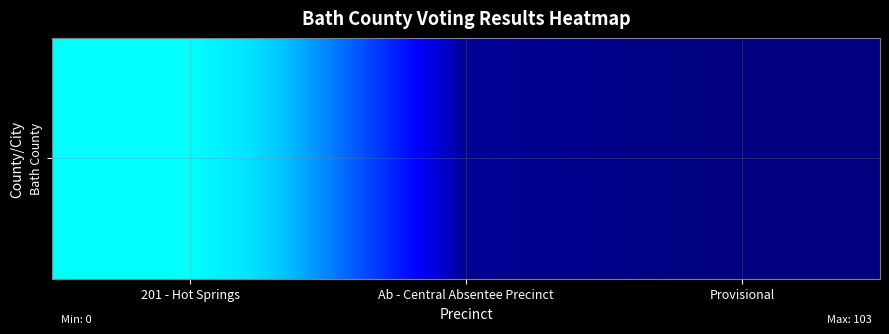

Between Ab - Central Absentee Precinct and Provisional, which is larger?

Ab - Central Absentee Precinct